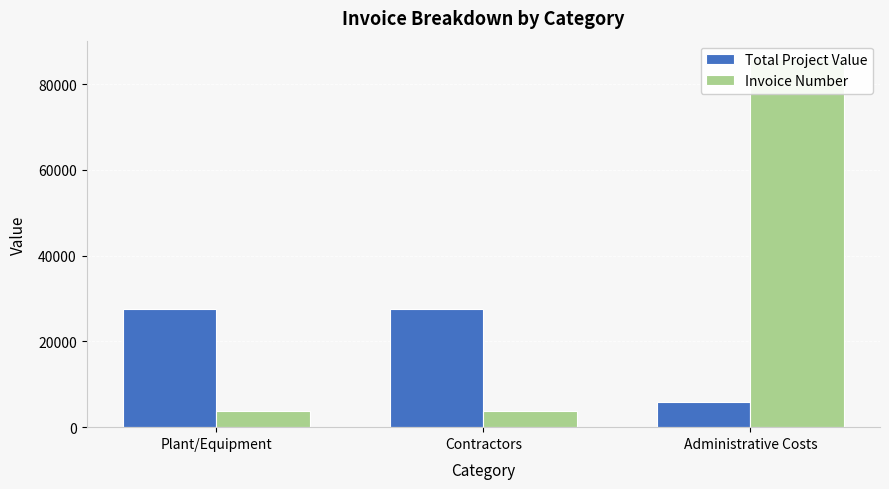

What is the spread (max minus min) of values at Contractors?

23615